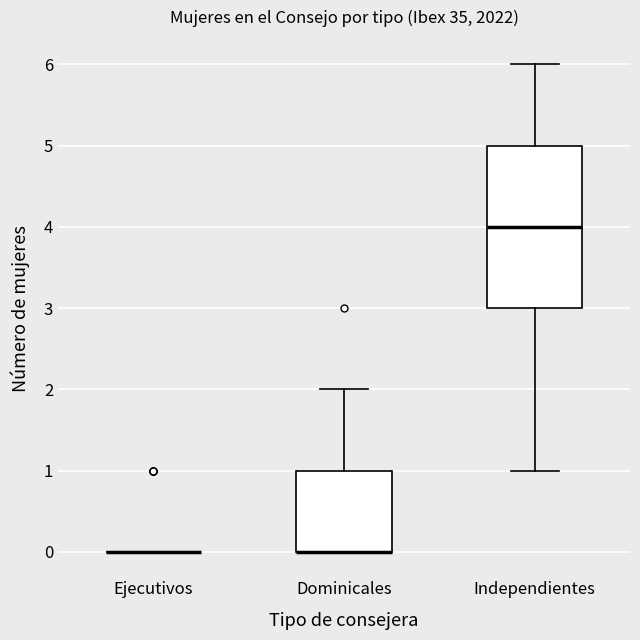

Reading left to right, transcribe this box plot: for each box, give where its median line is, the range the box spans, and where its two whiskers end, as read against the y-axis. The values are not printed on the chart, so give them approximately, as read against the axis.

Ejecutivos: box collapsed to a line at 0, whiskers 0 to 0
Dominicales: median 0 (drawn on the box's lower edge), box 0 to 1, whiskers 0 to 2
Independientes: median 4, box 3 to 5, whiskers 1 to 6